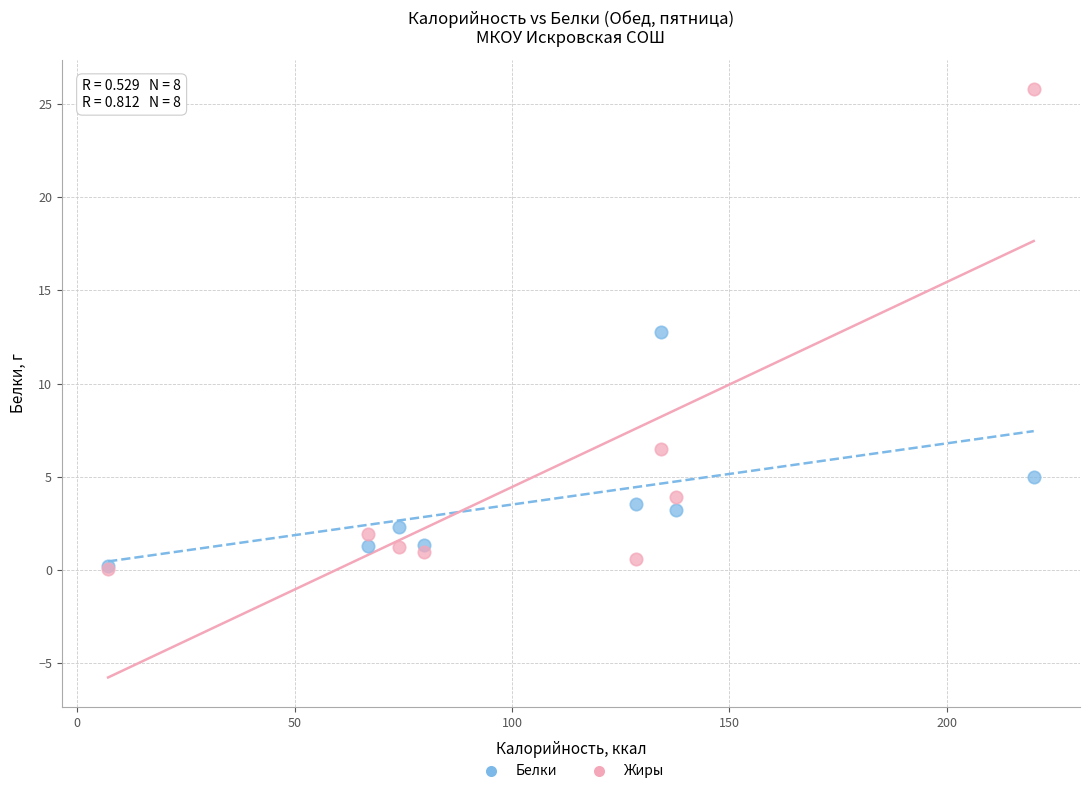

In the Жиры series, what Y value is closest to 12?

6.5